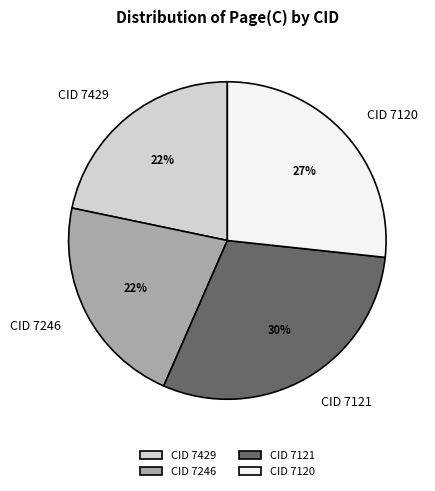

Count the number of slices in the pie.

4